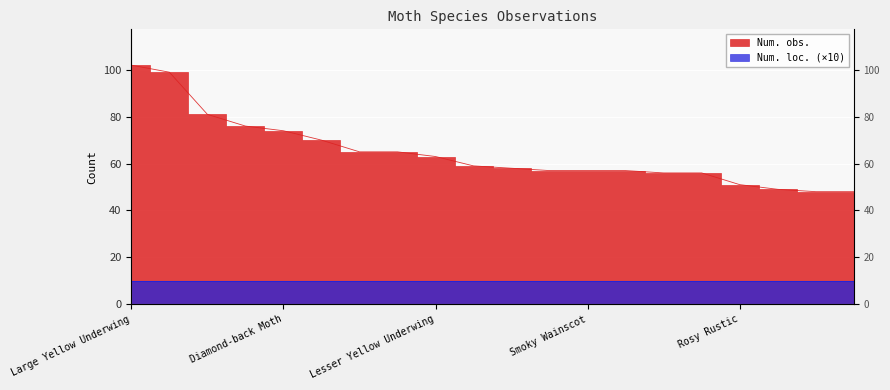

True or false: the data shows 70 at Bird-cherry Ermine.

False